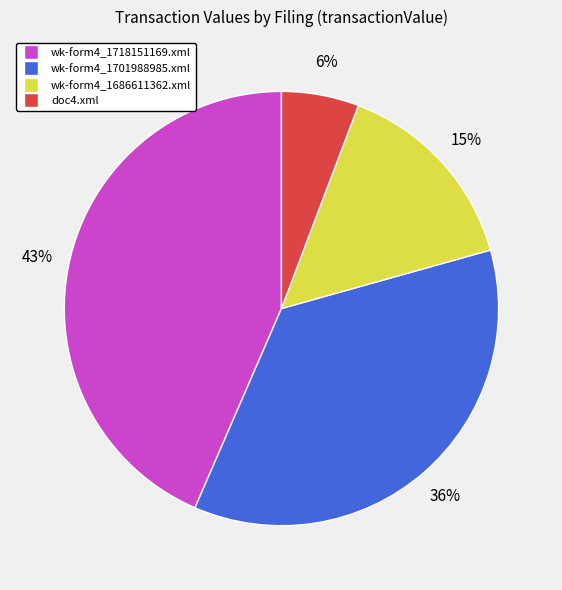

To the nearest percent, what is the combined percentage of wk-form4_1701988985.xml and wk-form4_1686611362.xml?

51%